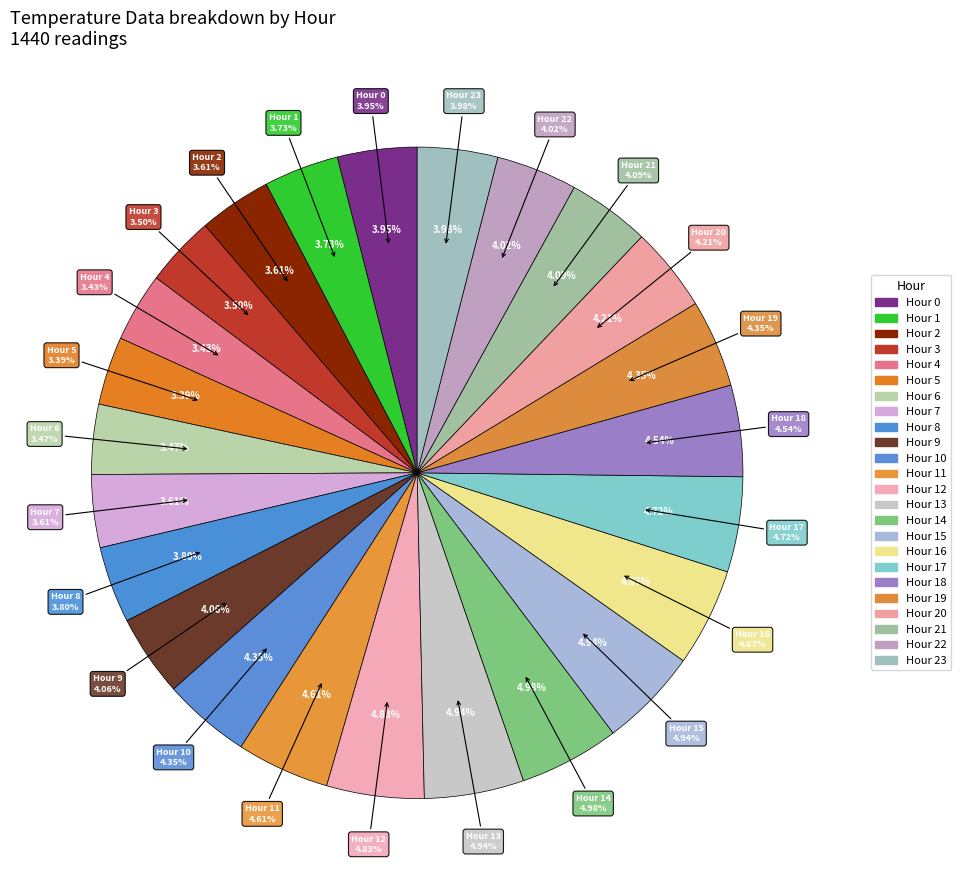

The Hour 15 slice represents 6% of the pie. True or false?

False